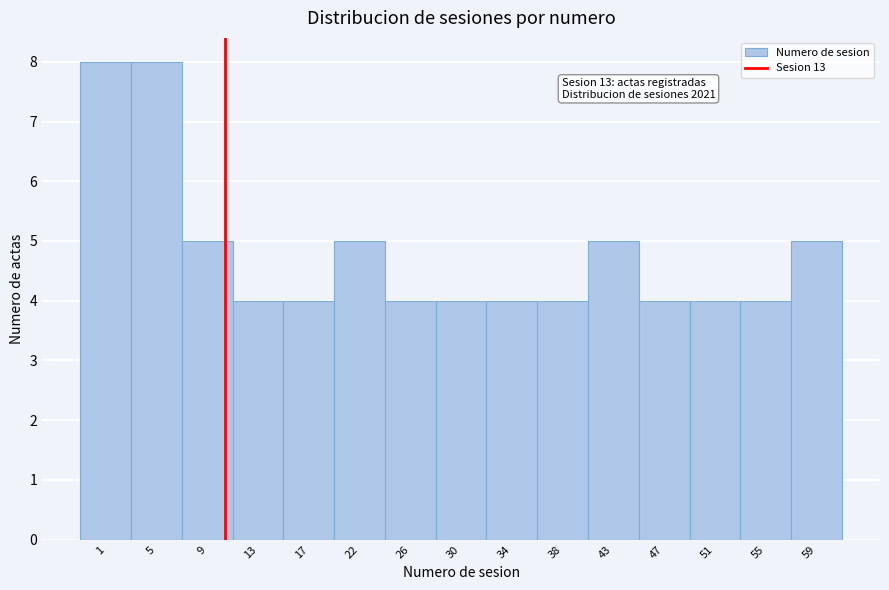

Reading left to right, extract all data points from this chart.

1=8	5=8	9=5	13=4	17=4	22=5	26=4	30=4	34=4	38=4	43=5	47=4	51=4	55=4	59=5